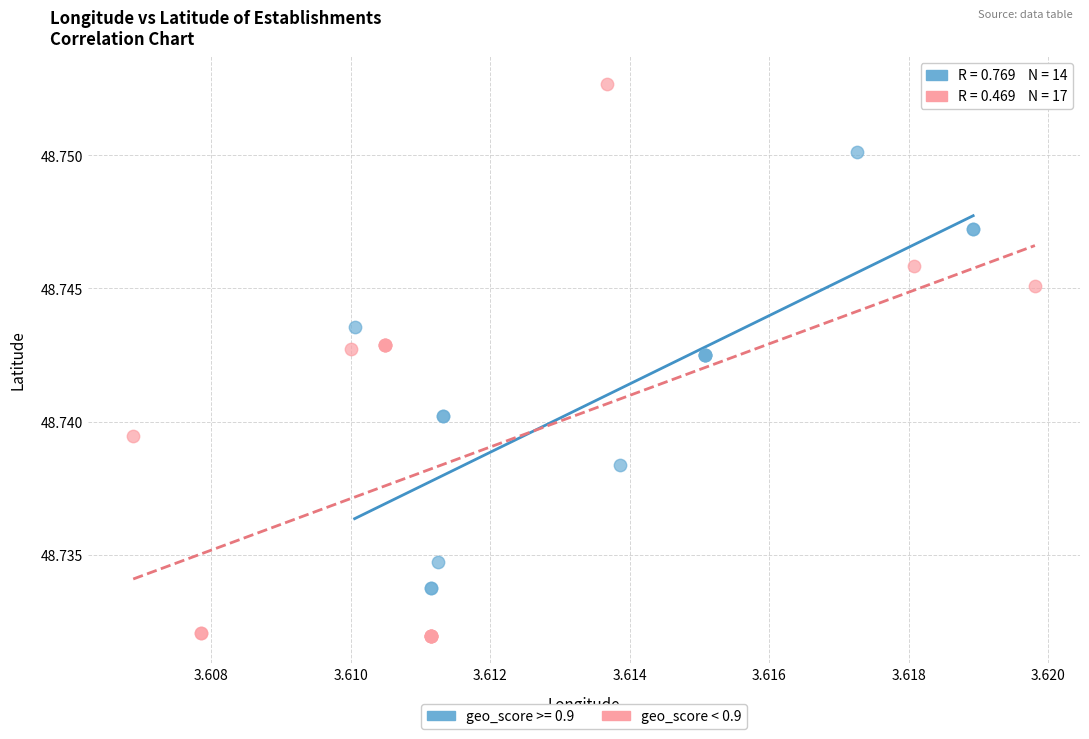

Which series reaches the minimum Y coordinate?

geo_score < 0.9